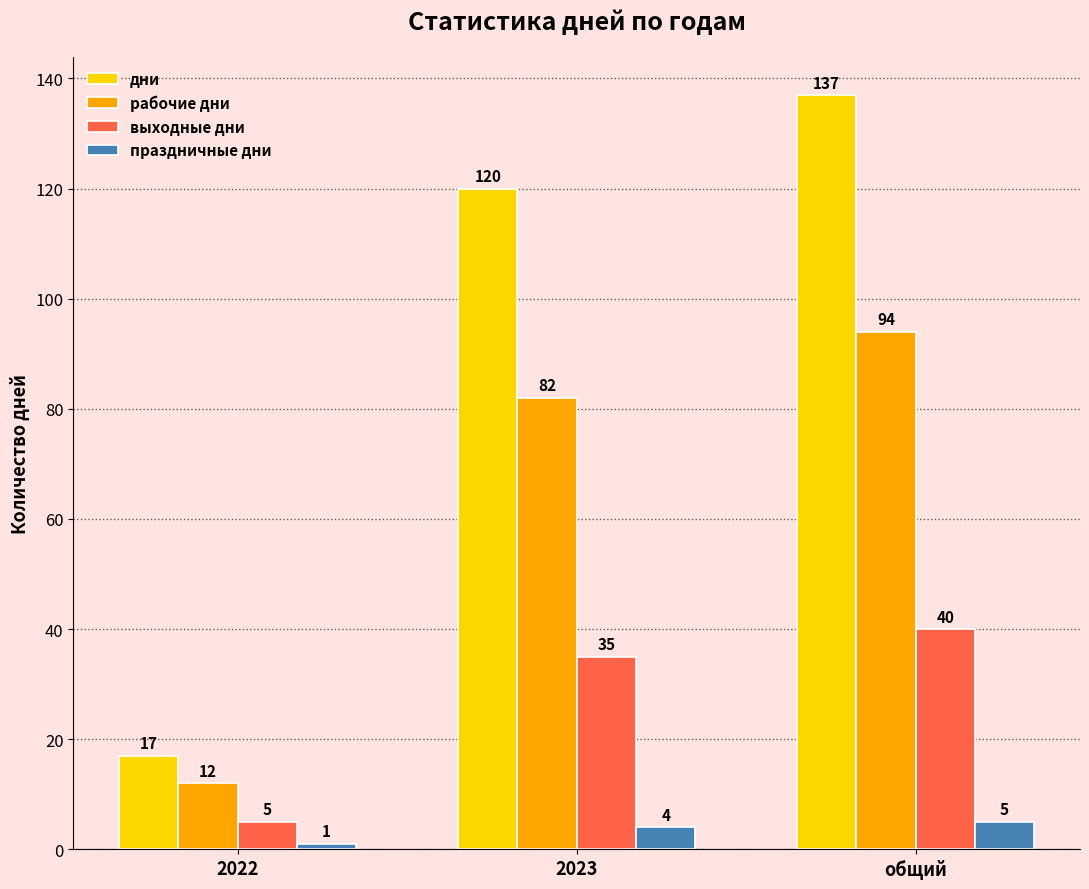

Between 2022 and 2023, which series saw the biggest shift?

дни